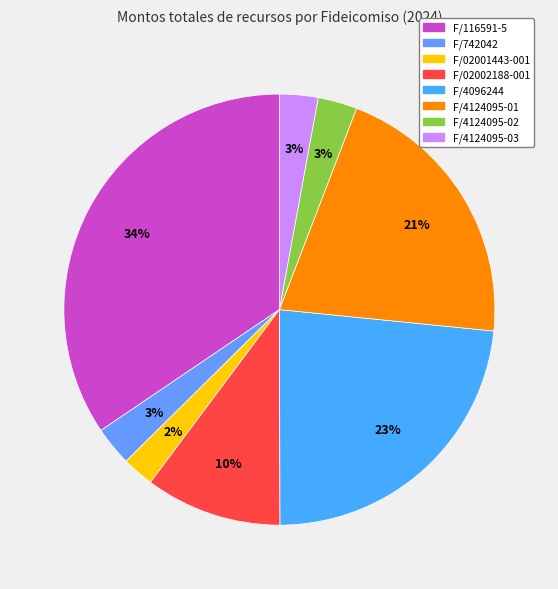

Is the sum of F/02002188-001 and F/116591-5 greater than half?

No